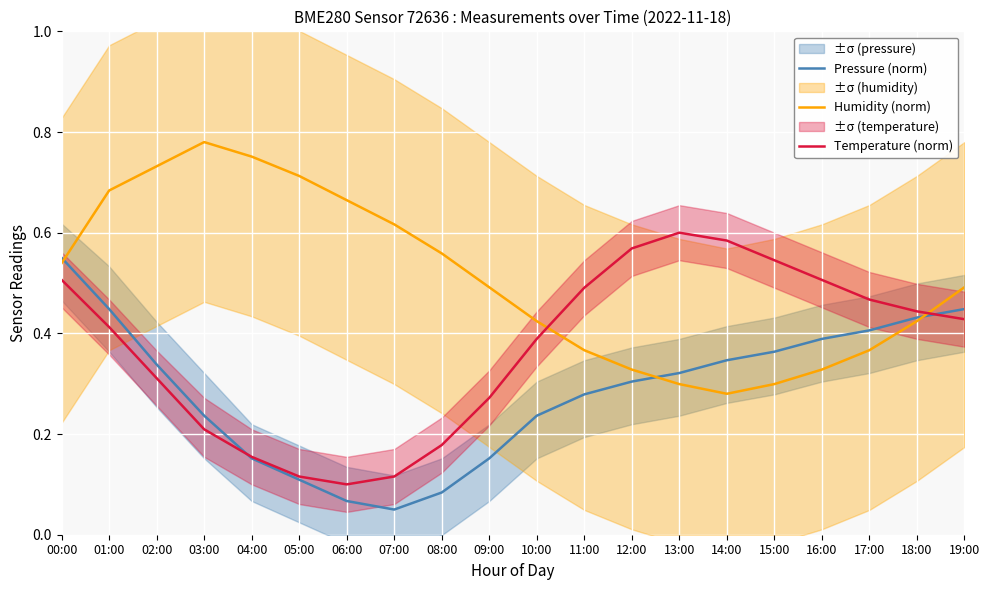

Is this an area chart (filled region under the line)?

No